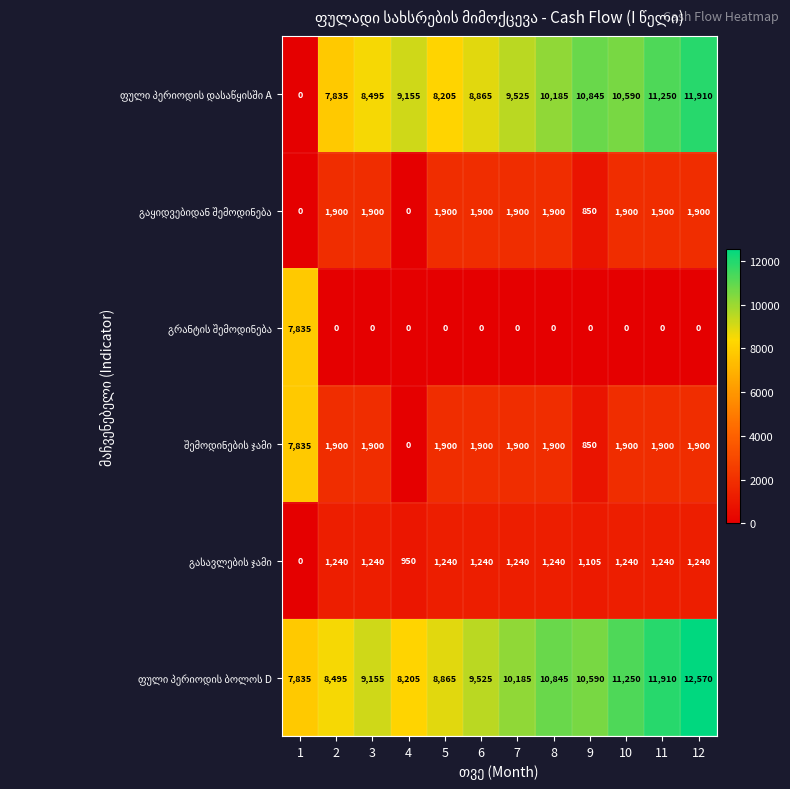

What is the total value across all series at 5?

22110